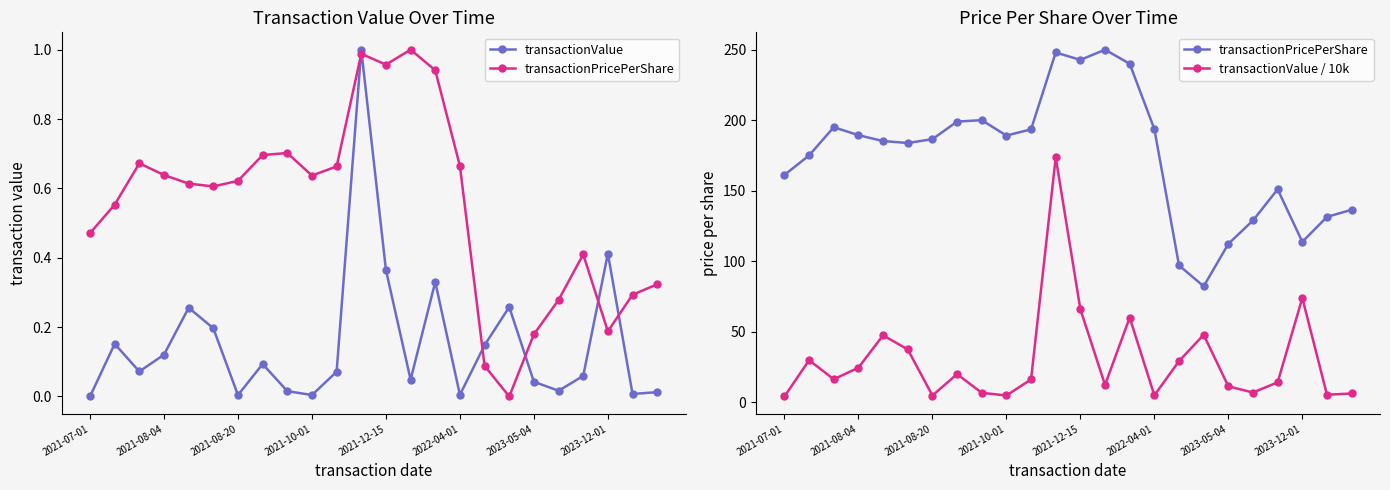

What is the sum of all transactionValue / 10k values?

722.2